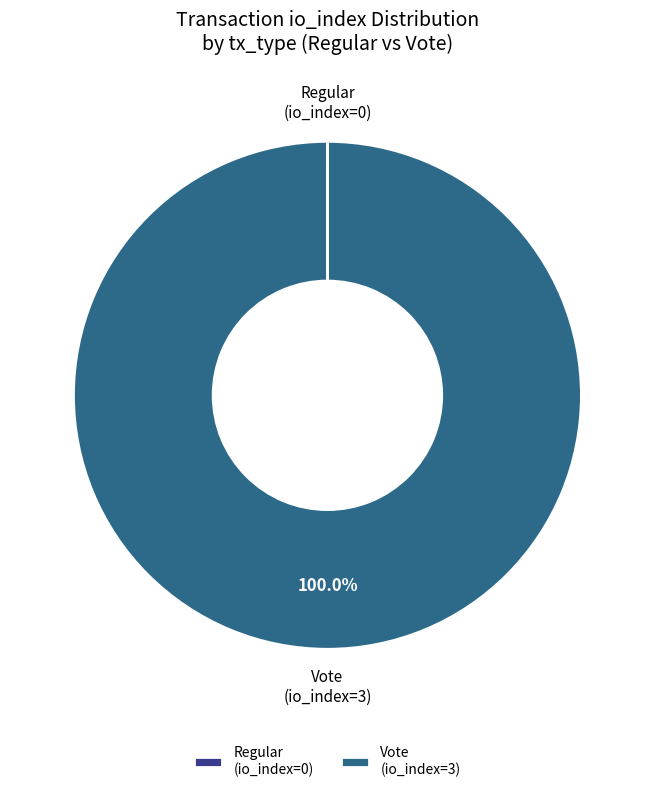

To the nearest percent, what percentage of the pie is Vote (io_index=3)?

100%